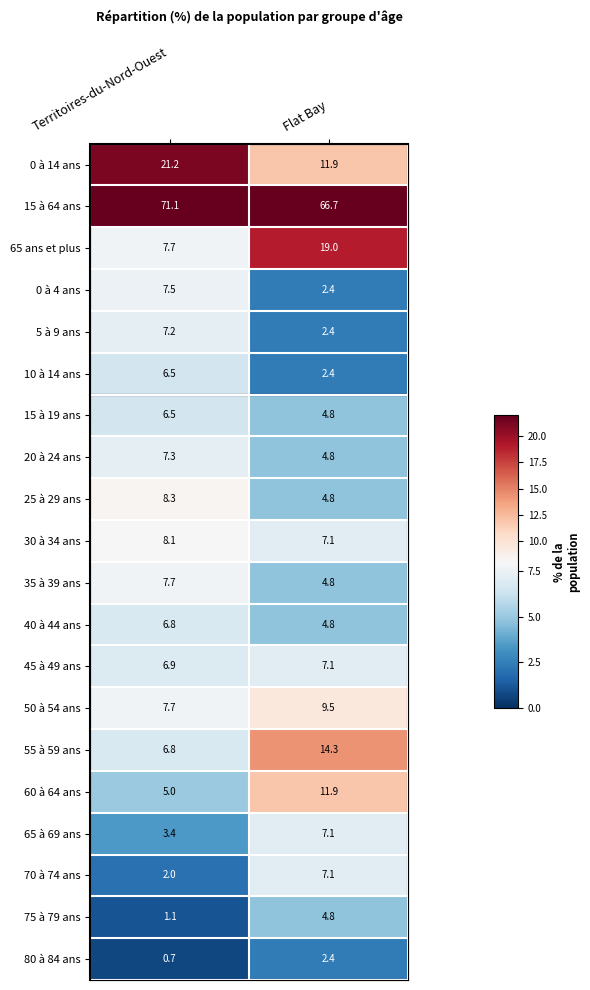

At which label does 10 à 14 ans reach its peak?

Territoires-du-Nord-Ouest